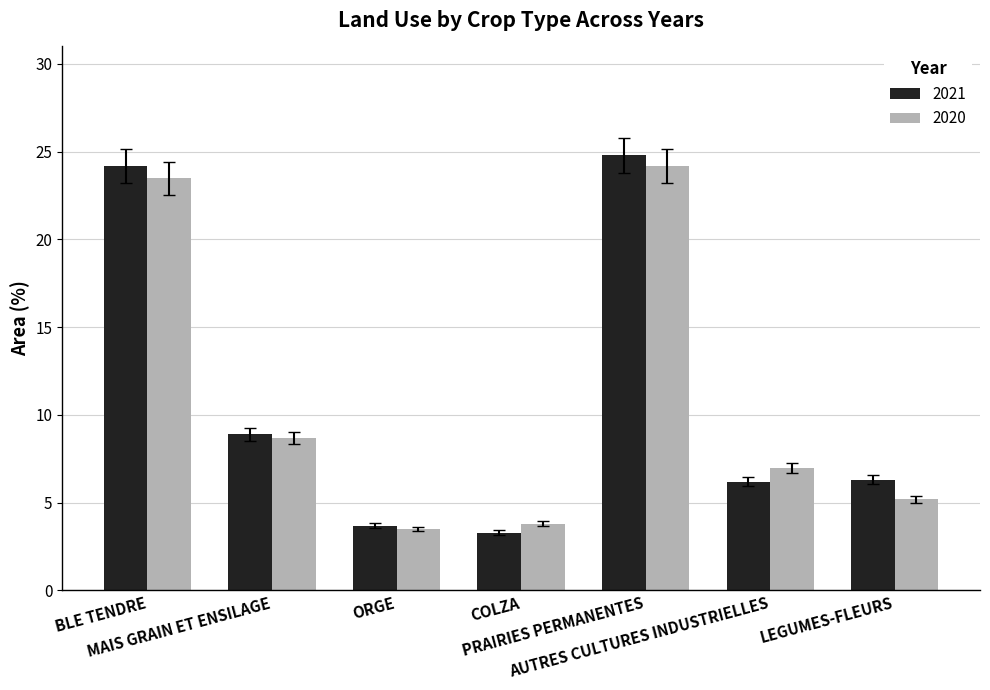

How many bars are there in each group?

2